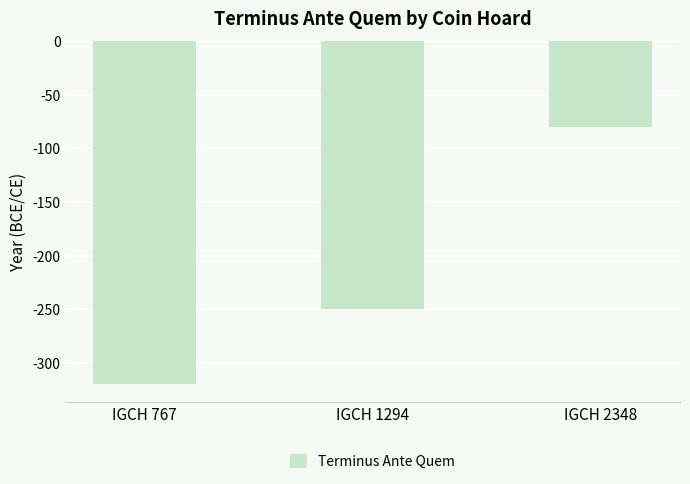

Are the bars grouped side by side (vs. stacked)?

No